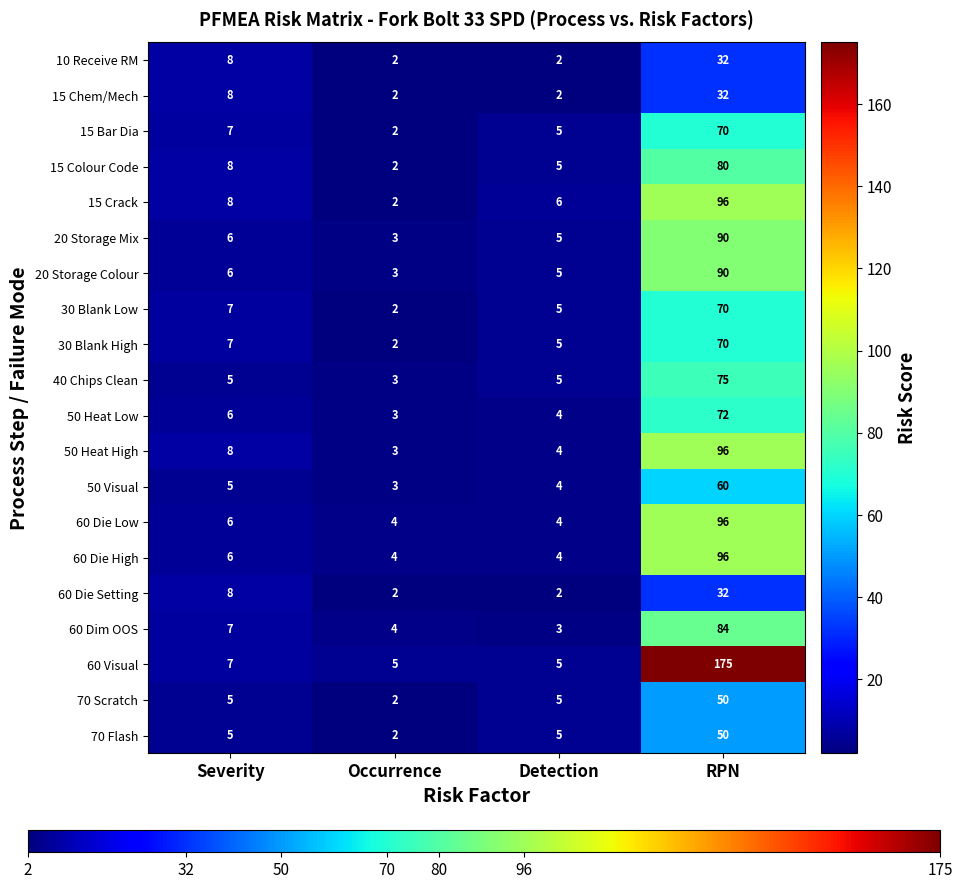

At how many categories does at least one series exceed 10?

1